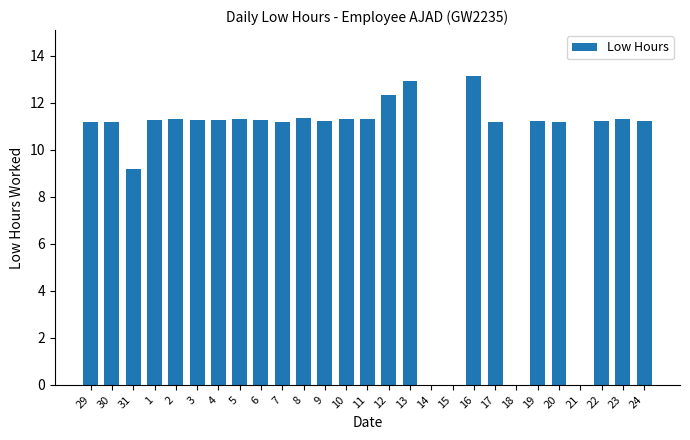

Is it true that the value at 30 is 11.2?

True